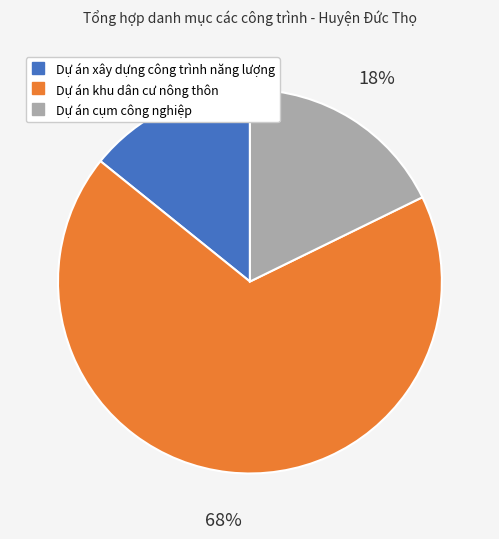

Approximately how many times larger is the value at Dự án khu dân cư nông thôn compared to Dự án cụm công nghiệp?

3.8